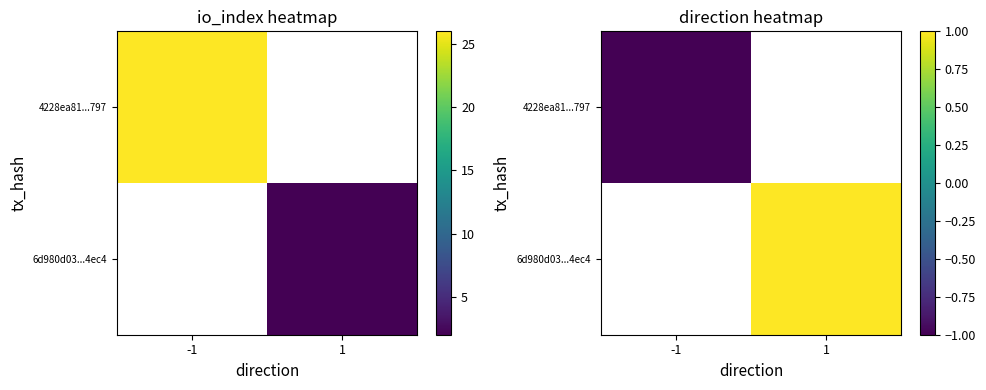

Which series has the widest spread of values?

4228ea81...797